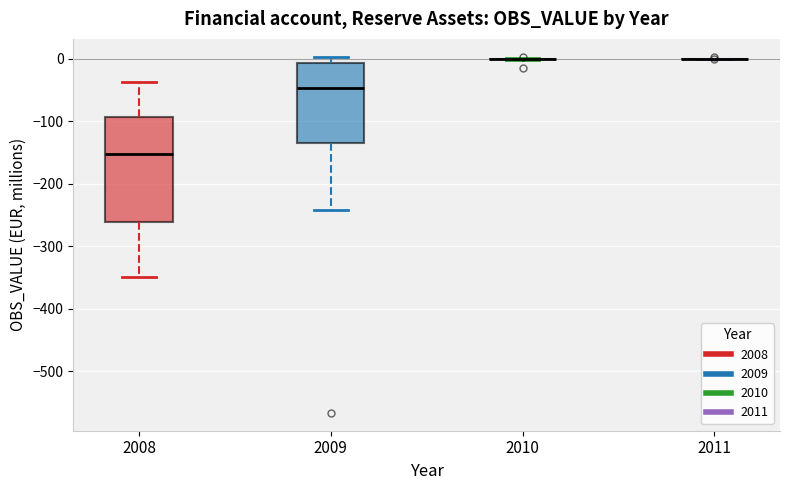

Reading left to right, read every box against the y-axis: the position of its median line, the range the box covers, and the ends of its whiskers. The values are not printed on the chart, so give them approximately, as read against the axis.

2008: median -150, box -260 to -90, whiskers -350 to -40
2009: median -50, box -140 to -10, whiskers -240 to 0
2010: box collapsed to a line at 0, whiskers 0 to 0
2011: box collapsed to a line at 0, whiskers 0 to 0